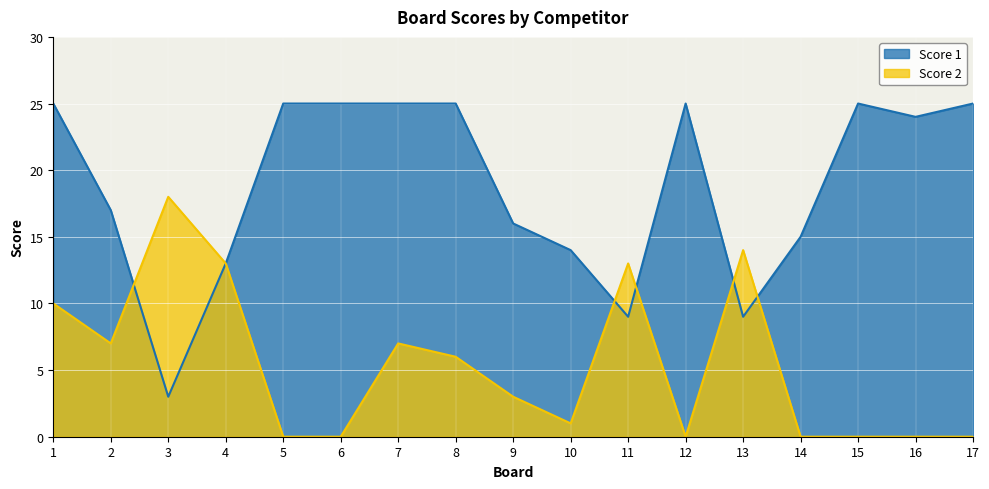

Reading right to left, list all the values displayed in this chart.

Score 1: 25	24	25	15	9	25	9	14	16	25	25	25	25	13	3	17	25
Score 2: 0	0	0	0	14	0	13	1	3	6	7	0	0	13	18	7	10